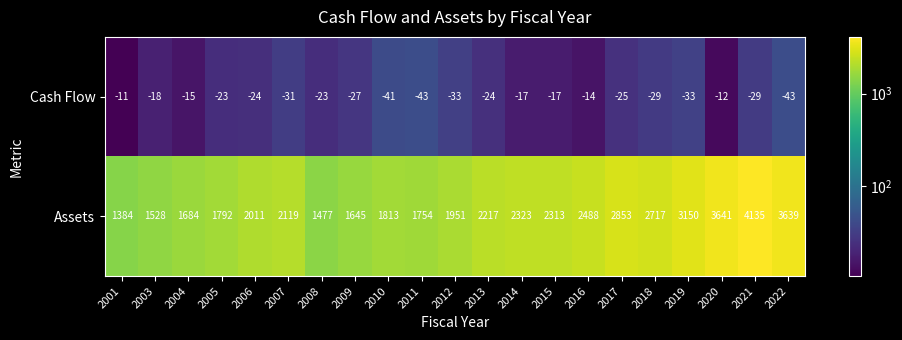

Rank the series at 2020 from lowest to highest value.

Cash Flow, Assets